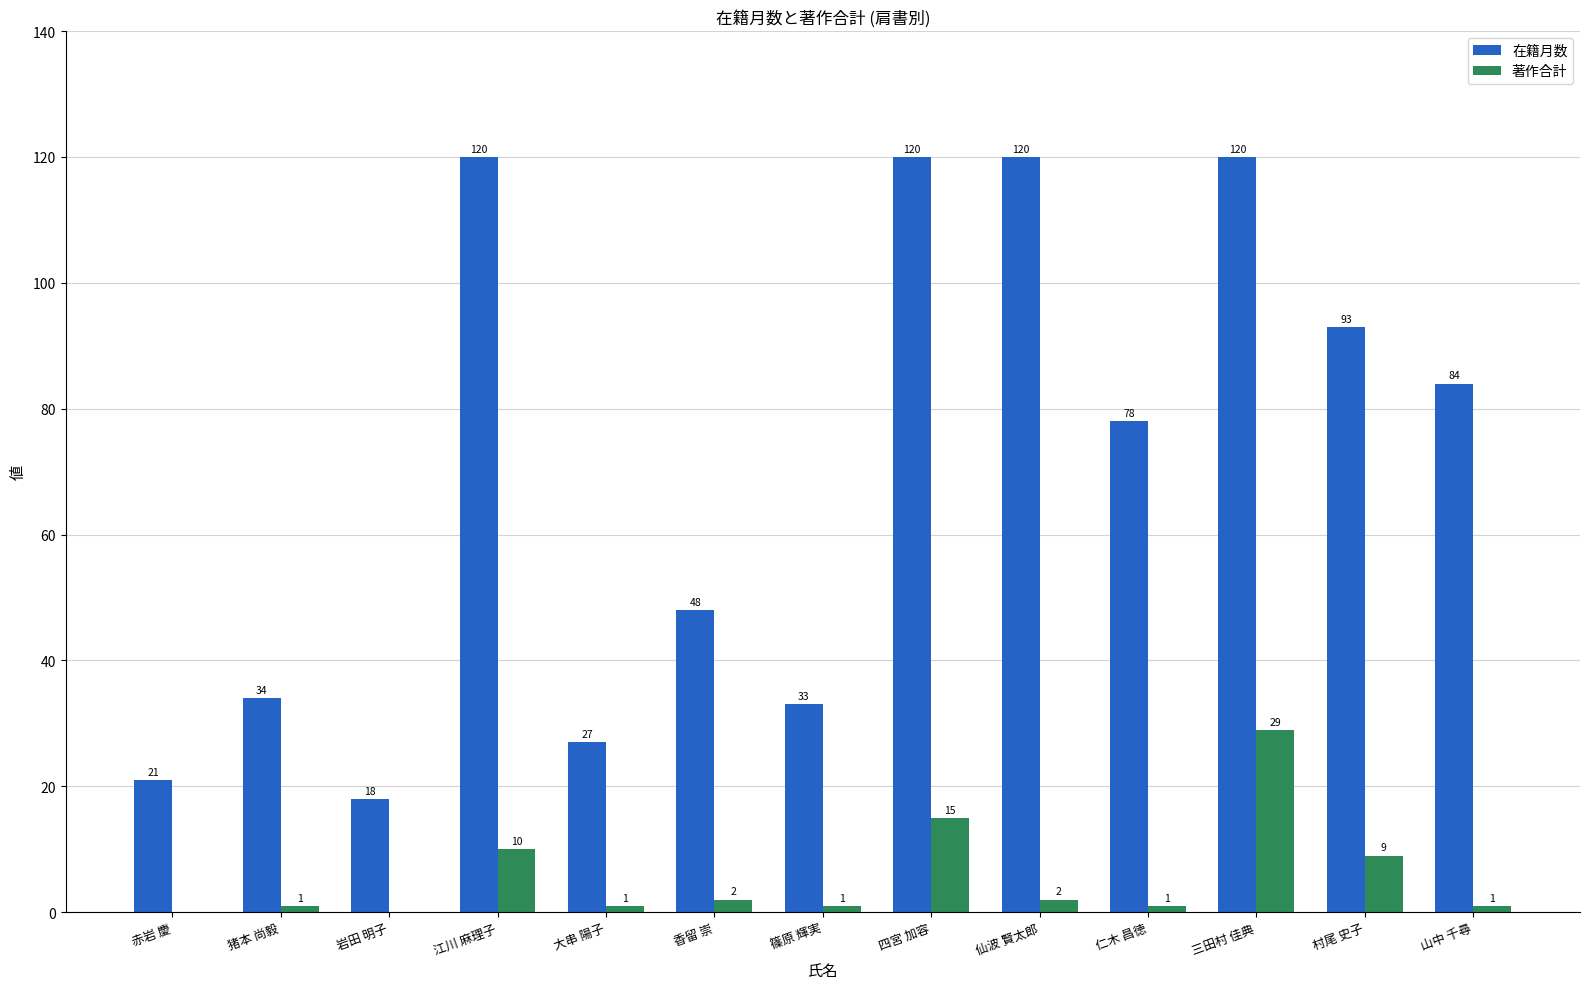

Which series changed the most between 赤岩 慶 and 大串 陽子?

在籍月数